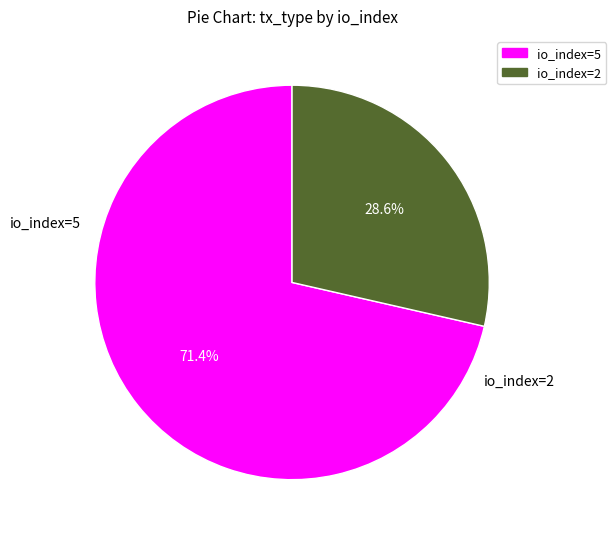

How many segments does this pie chart have?

2